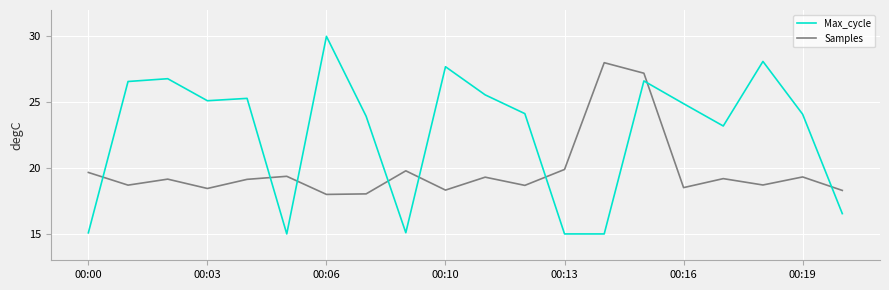

Which series has the largest total across all categories?

Max_cycle